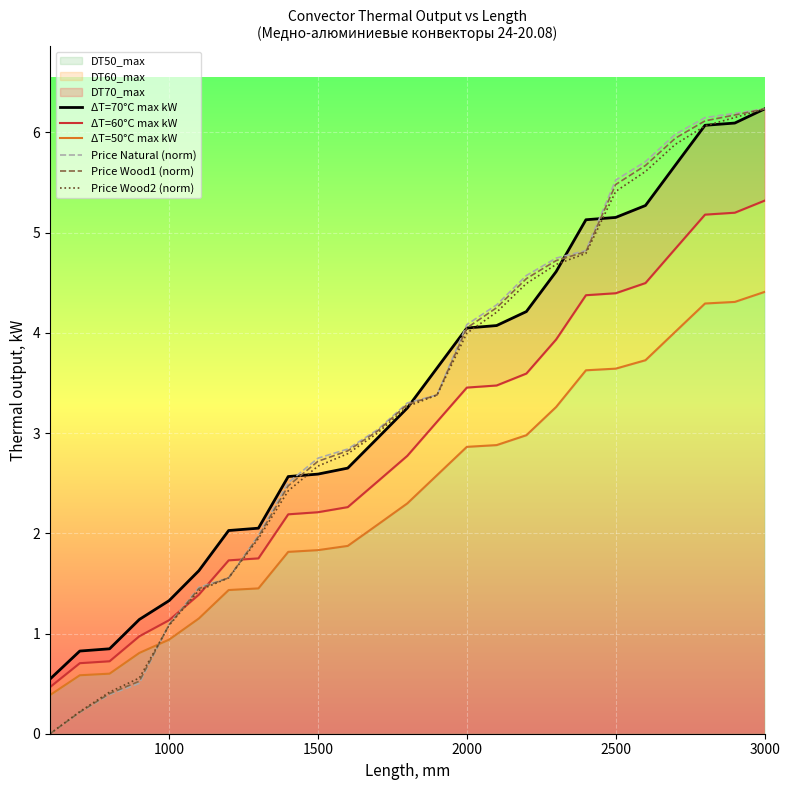

What is the difference between the maximum and second lowest values in the Price Natural (norm) series?

6.0